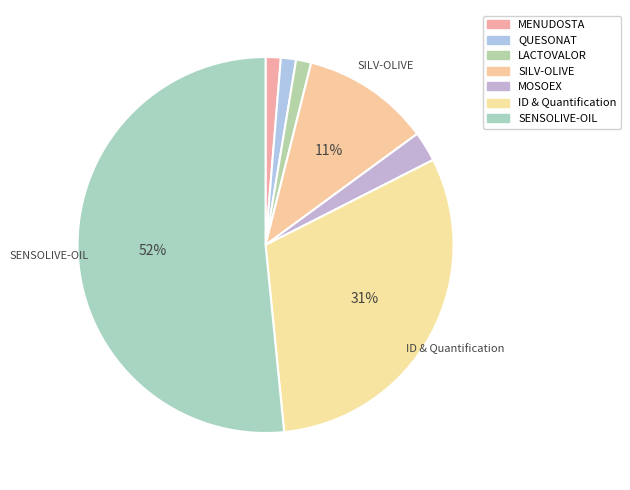

Does QUESONAT account for over 50% of the chart?

No